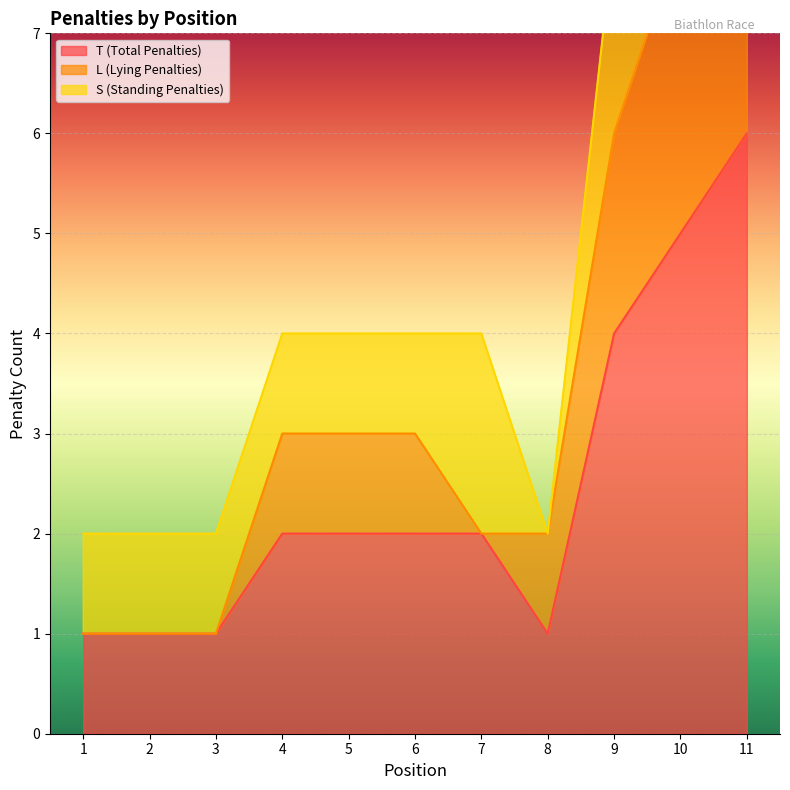

What value does the T (Total Penalties) series have at 10?

5